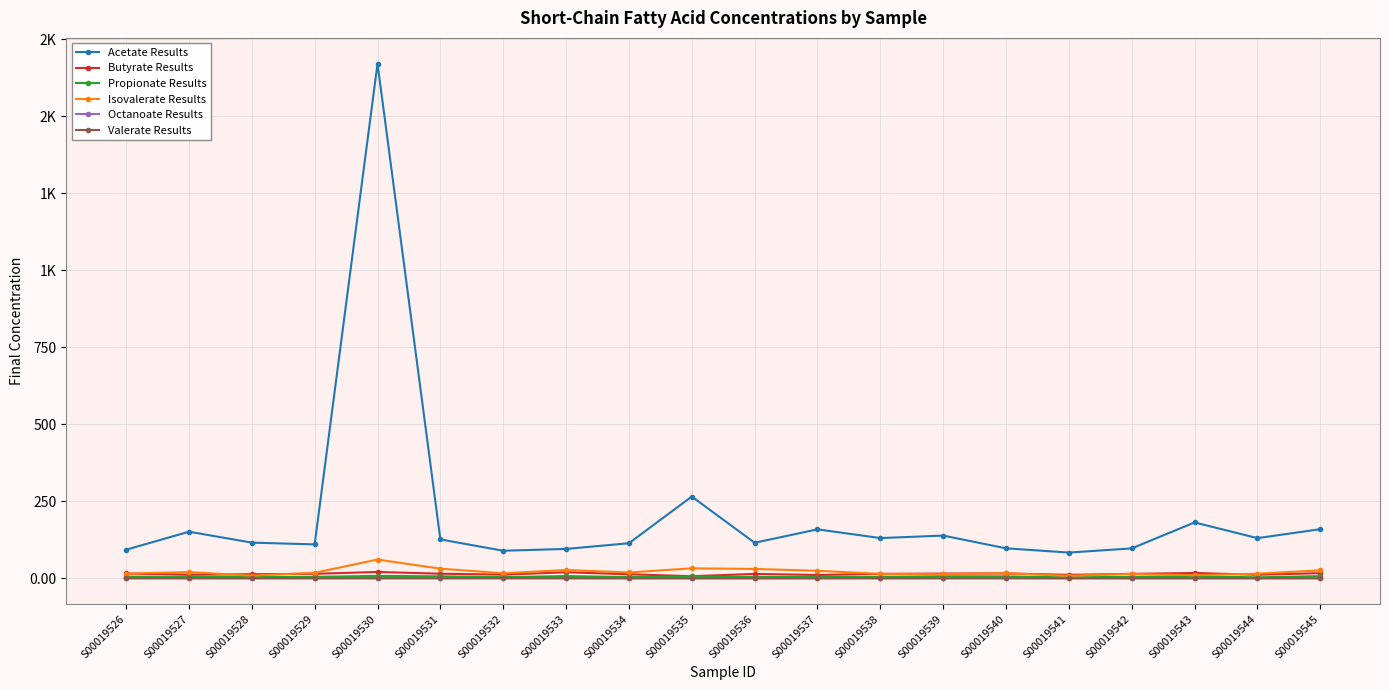

True or false: Isovalerate Results and Acetate Results intersect in this chart.

False